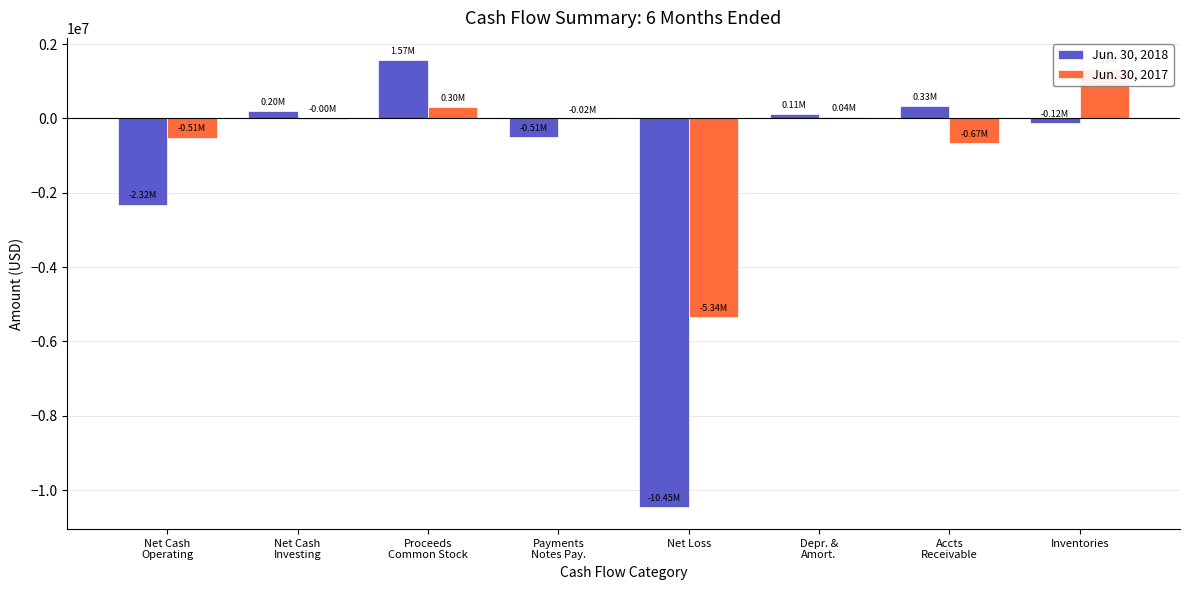

The value of Jun. 30, 2018 at Net Cash
Operating is -3285893. True or false?

False